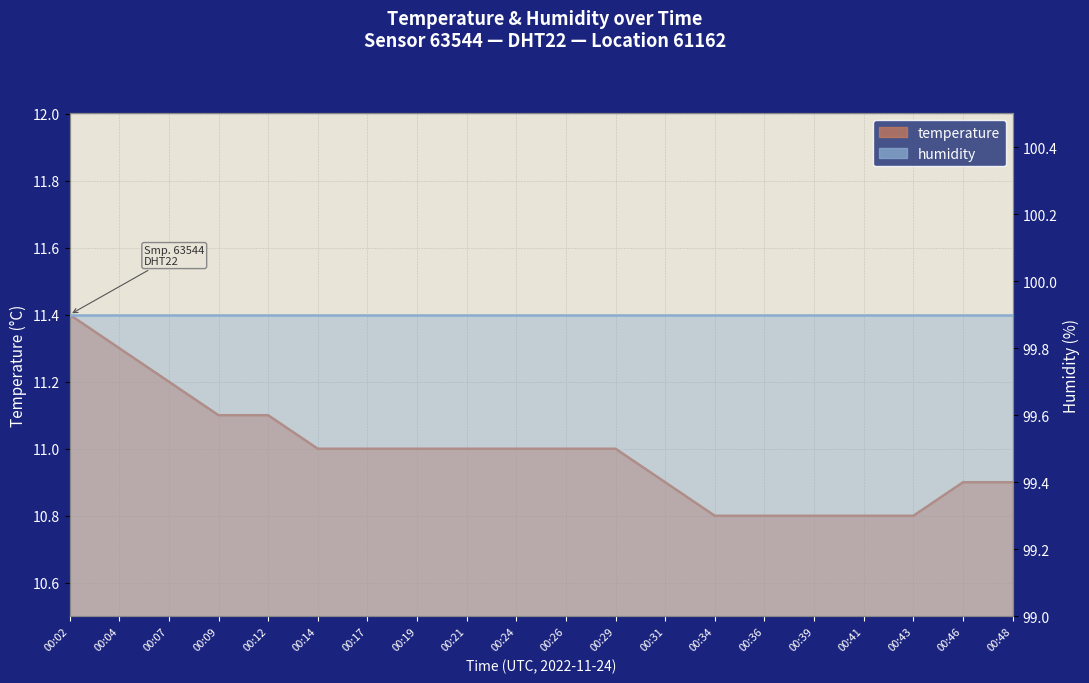

What is the value of the 20th point from the left?

10.9